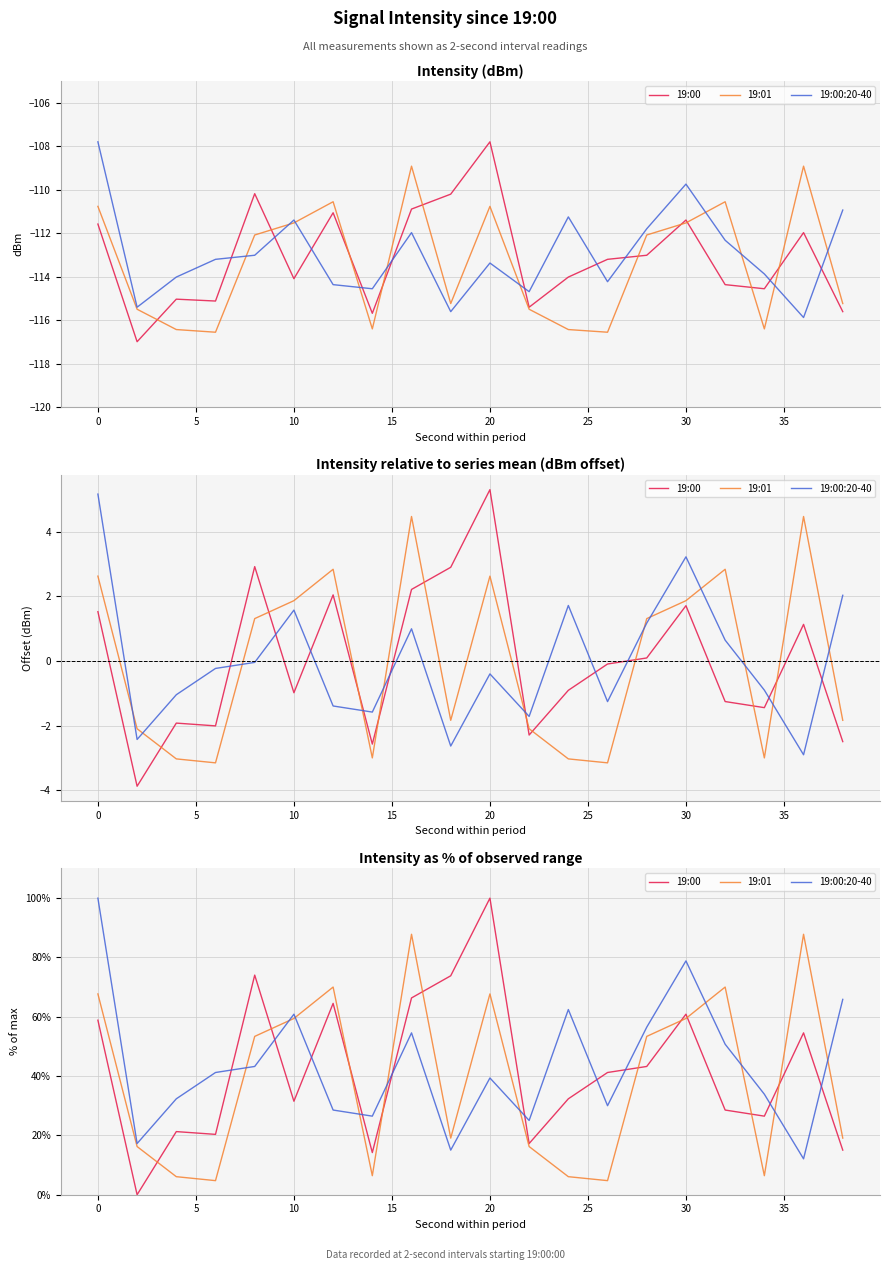

Reading left to right, list all the values displayed in this chart.

19:00: 58.9	0.0	21.3	20.3	74.1	31.5	64.5	14.2	66.4	73.8	100.0	17.3	32.3	41.2	43.3	60.9	28.6	26.5	54.6	15.0
19:01: 67.7	16.2	6.1	4.7	53.4	59.4	70.0	6.4	87.8	19.1	67.7	16.2	6.1	4.7	53.4	59.4	70.0	6.4	87.8	19.1
19:00:20-40: 100.0	17.3	32.3	41.2	43.3	60.9	28.6	26.5	54.6	15.0	39.4	25.0	62.4	30.0	56.5	78.8	50.7	33.9	12.1	65.9